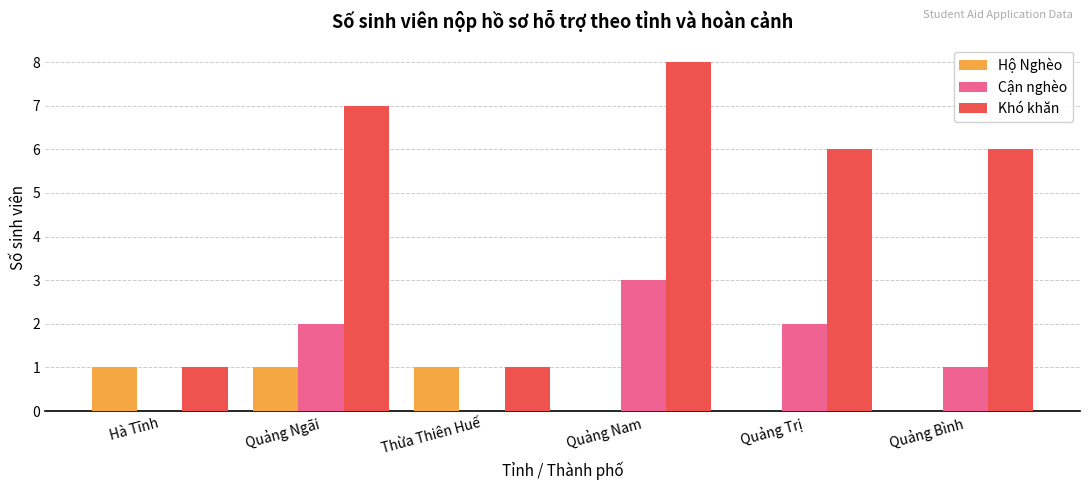

What are all the series names shown in the legend?

Hộ Nghèo, Cận nghèo, Khó khăn